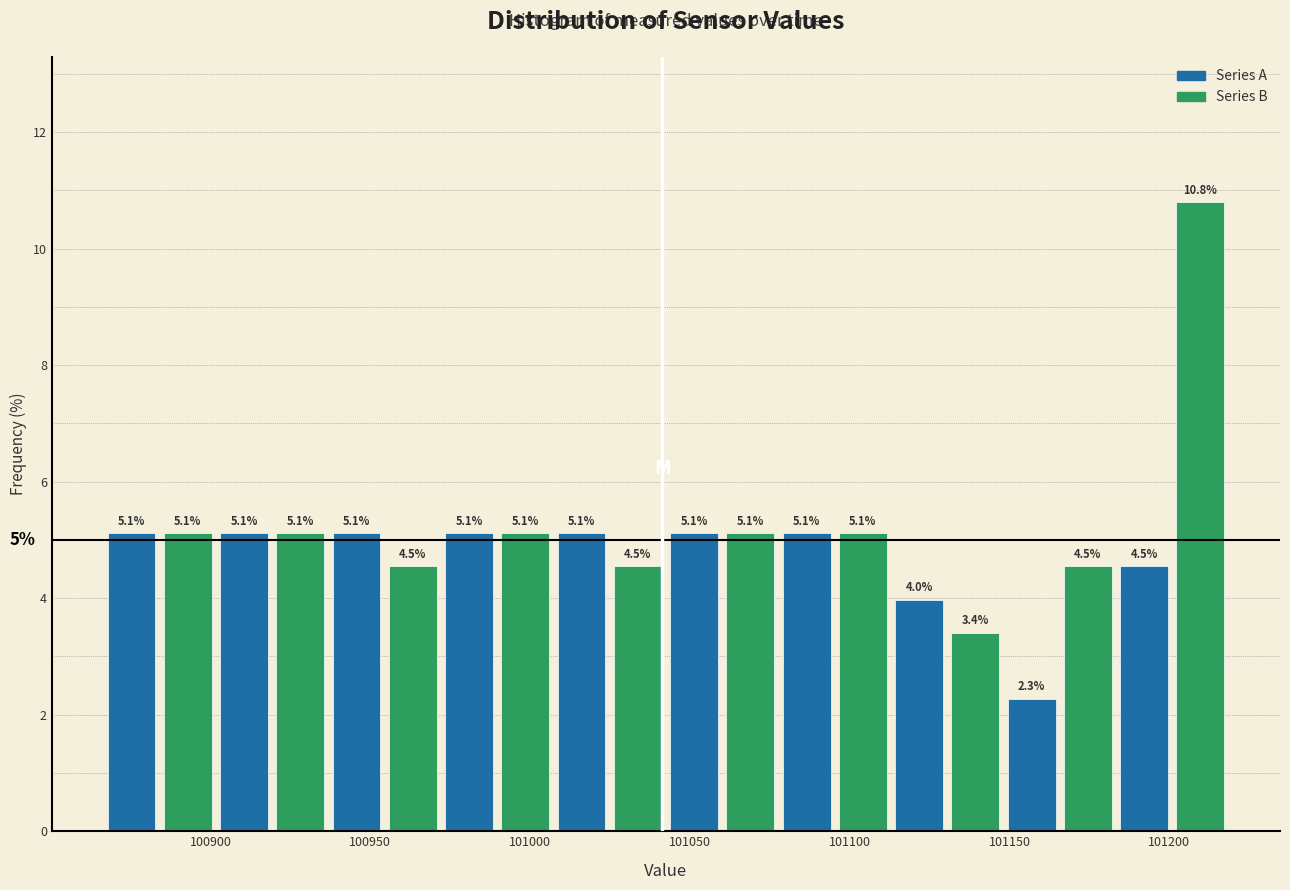

Around what value on the x-axis is the tallest bar? Give the approximate position of its centre, as read against the axis.

101210